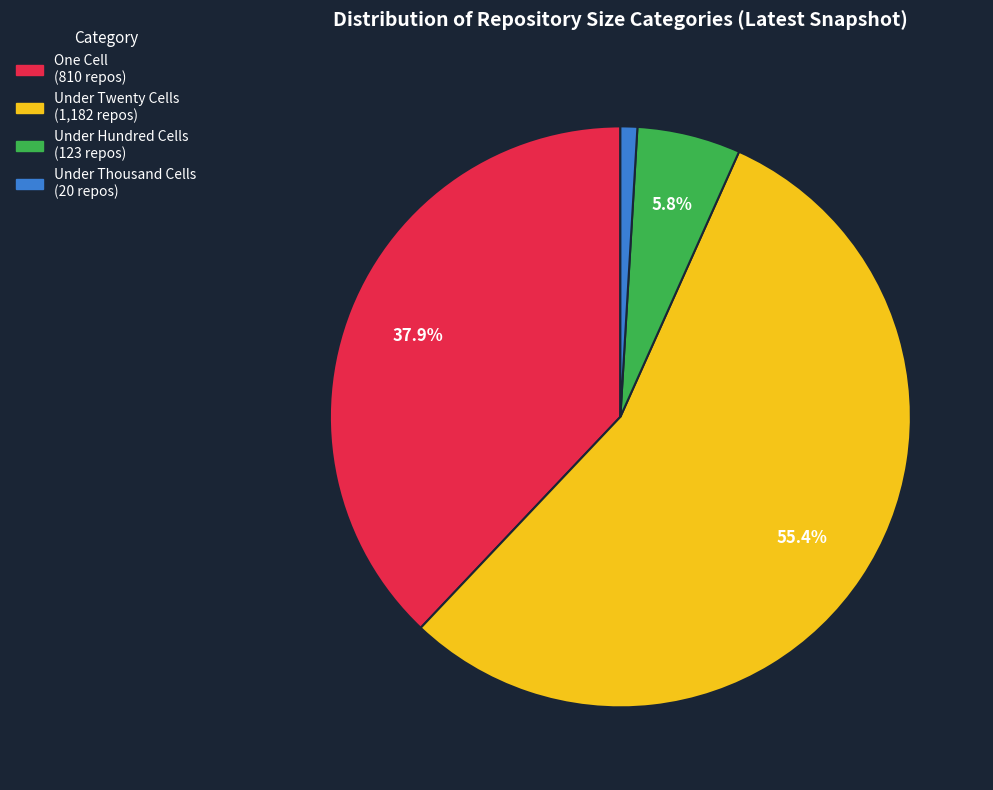

Is there any slice that represents more than half of the pie?

Yes